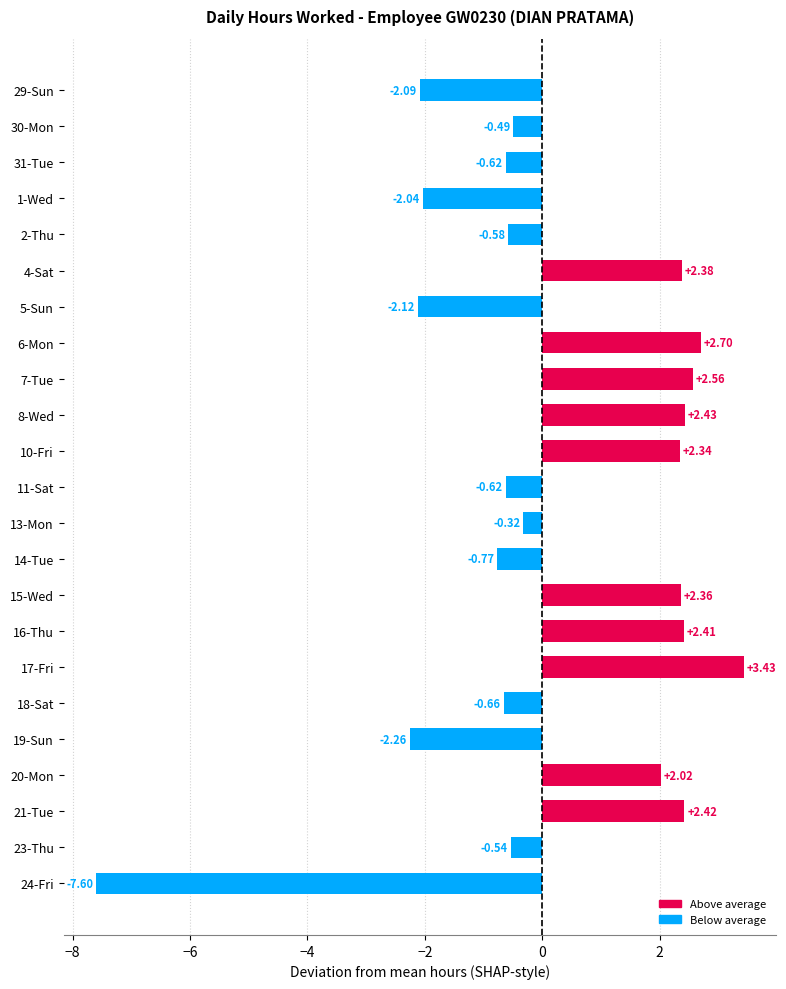

At which category does the chart reach its peak across all series?

17-Fri